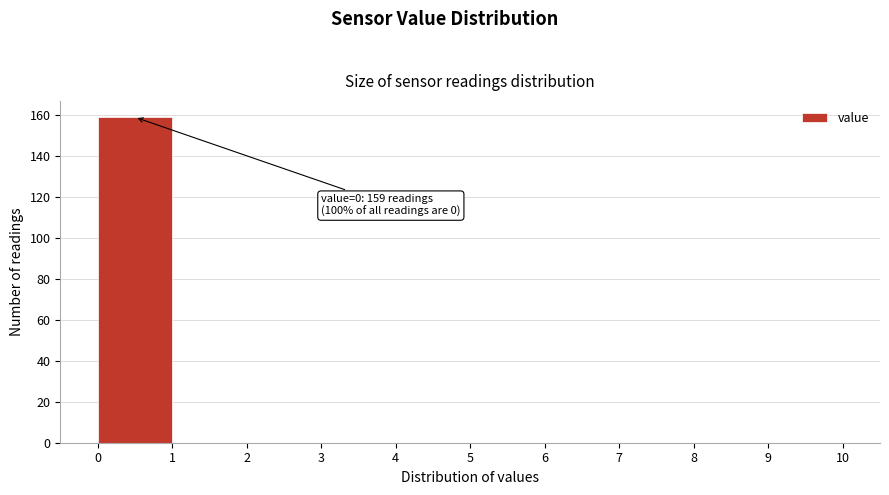

Which range on the x-axis has the tallest bar?

0 to 1